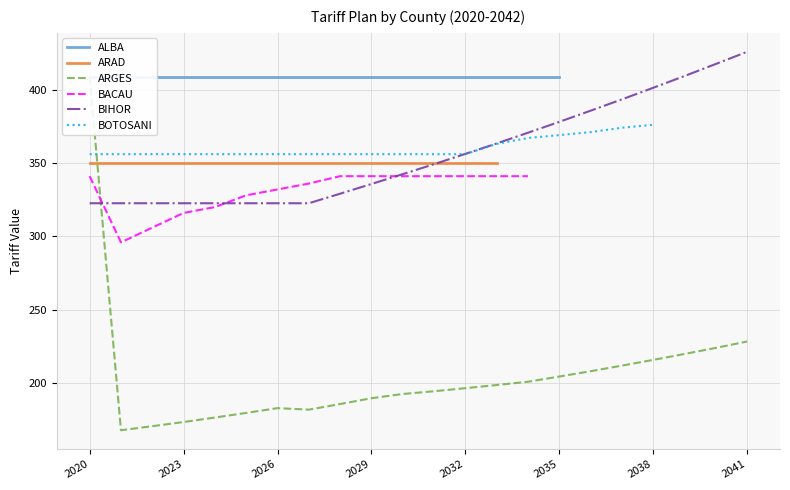

Where does the ARGES series first go above 196?

2020